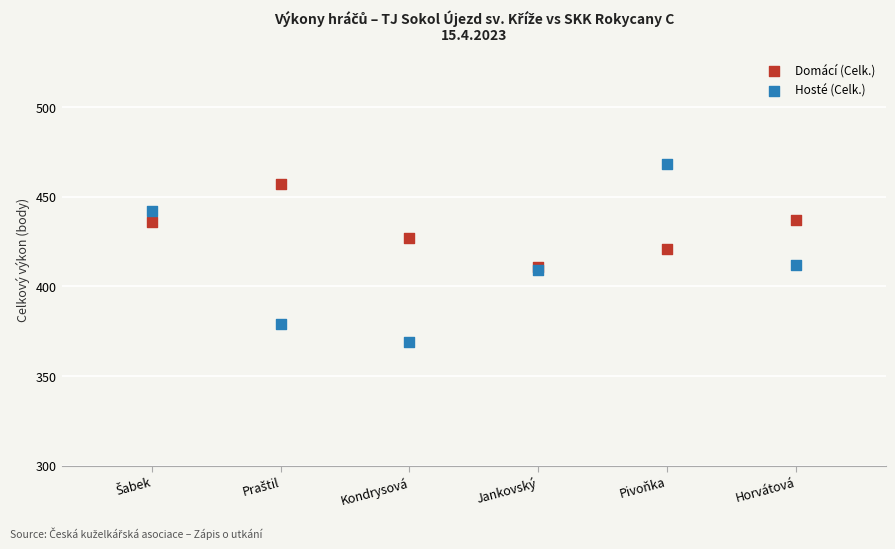

Which series contains the highest Y value?

Hosté (Celk.)